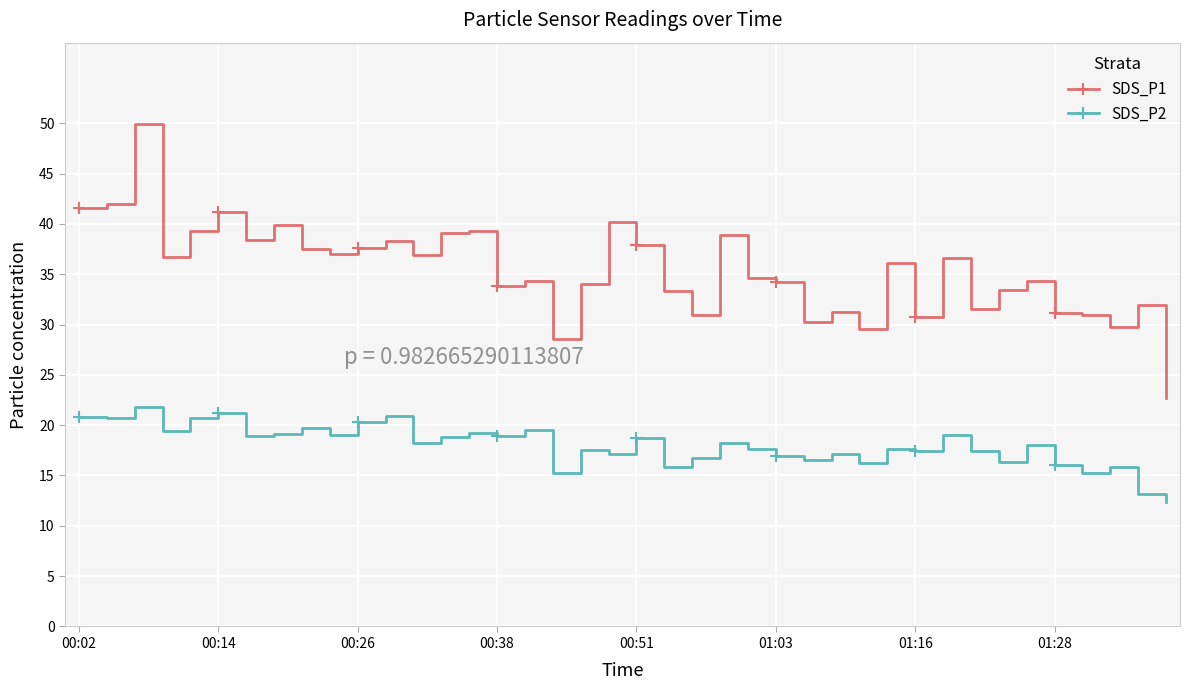

Which series has the widest spread of values?

SDS_P1